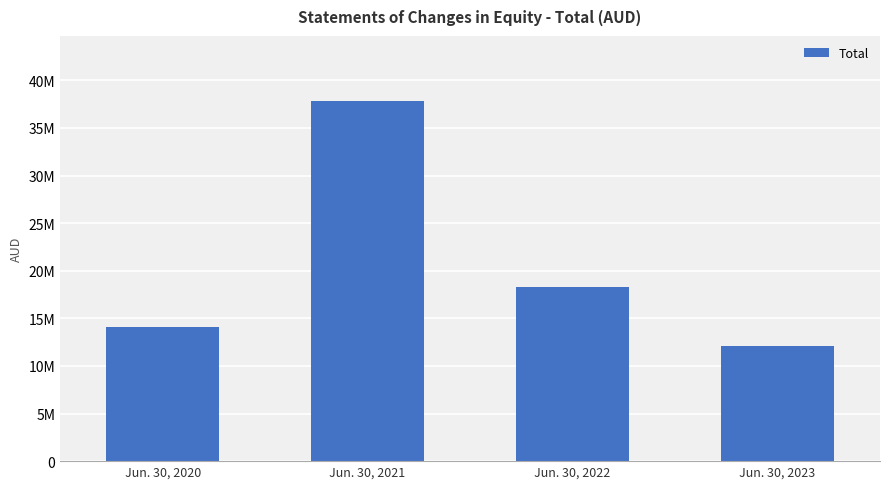

Does the chart contain any negative values?

No